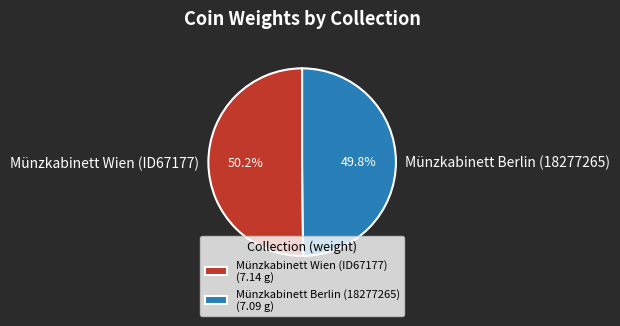

How many segments does this pie chart have?

2